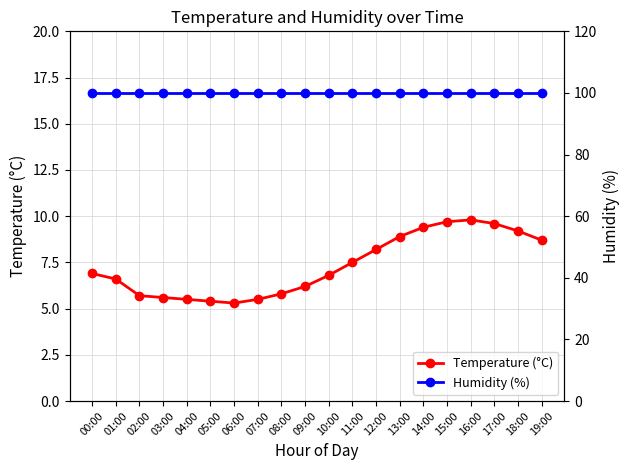

List the series in order of their peak value, highest first.

Humidity (%), Temperature (°C)